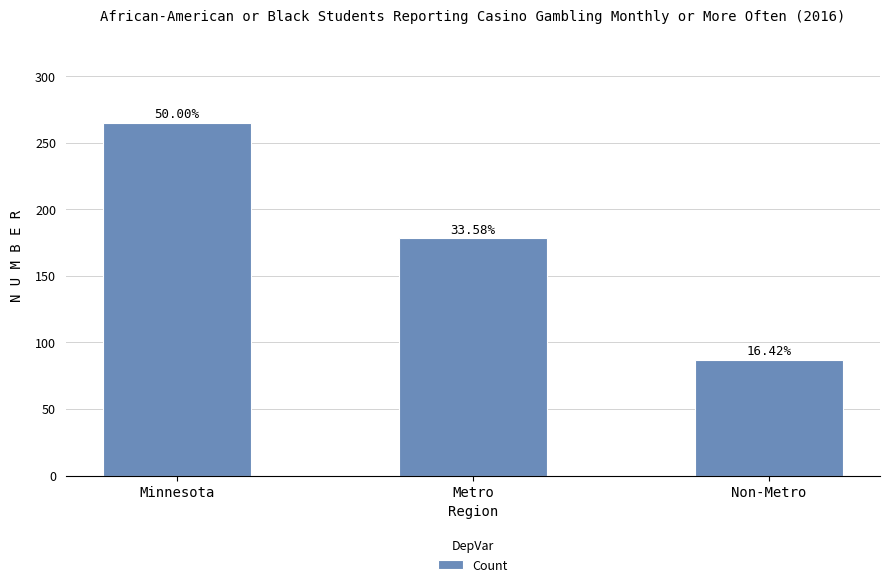

What is the greatest value displayed?

265